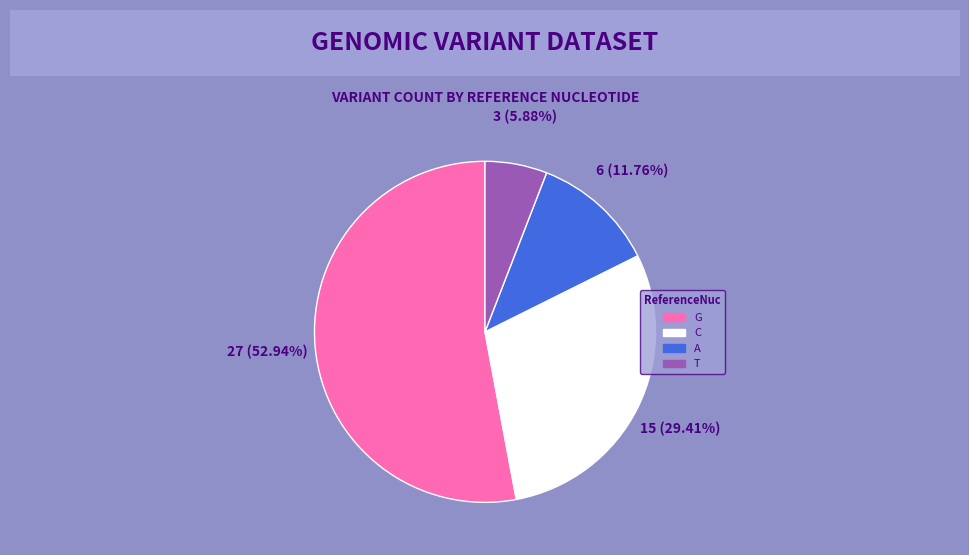

Rank the categories by value from highest to lowest.

G, C, A, T